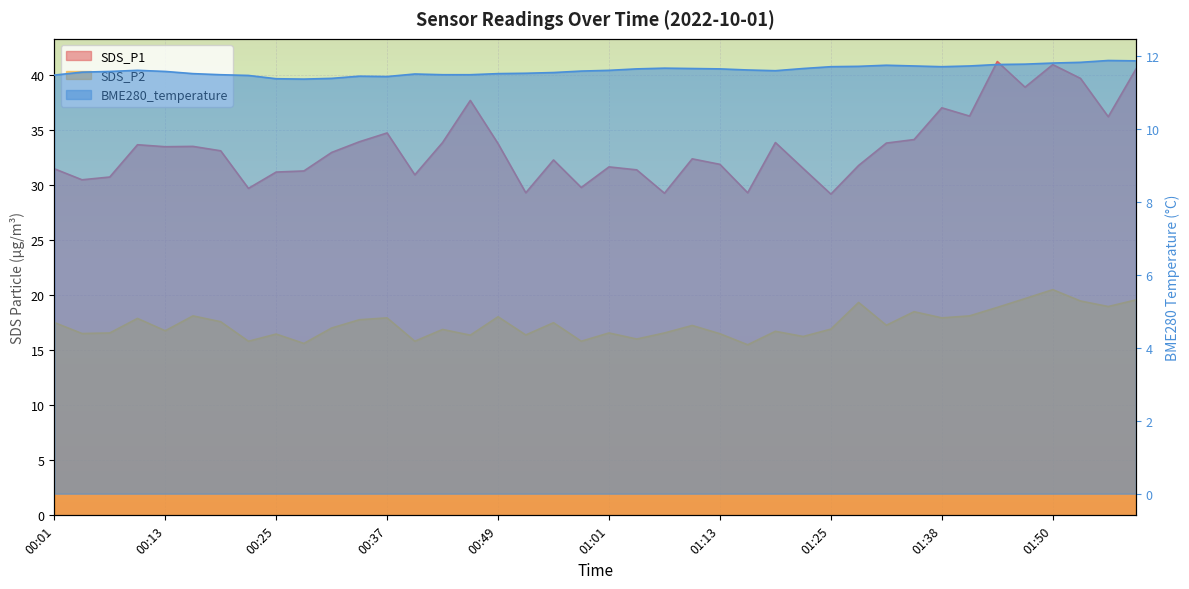

True or false: SDS_P2 and BME280_temperature cross at least once.

False